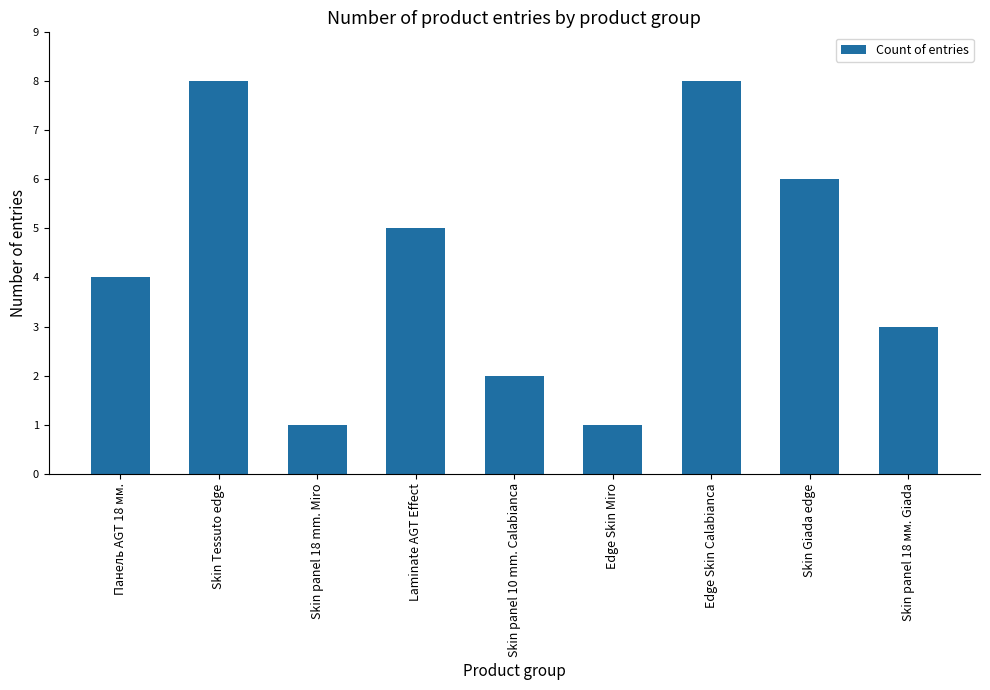

How many values are below 4?

4